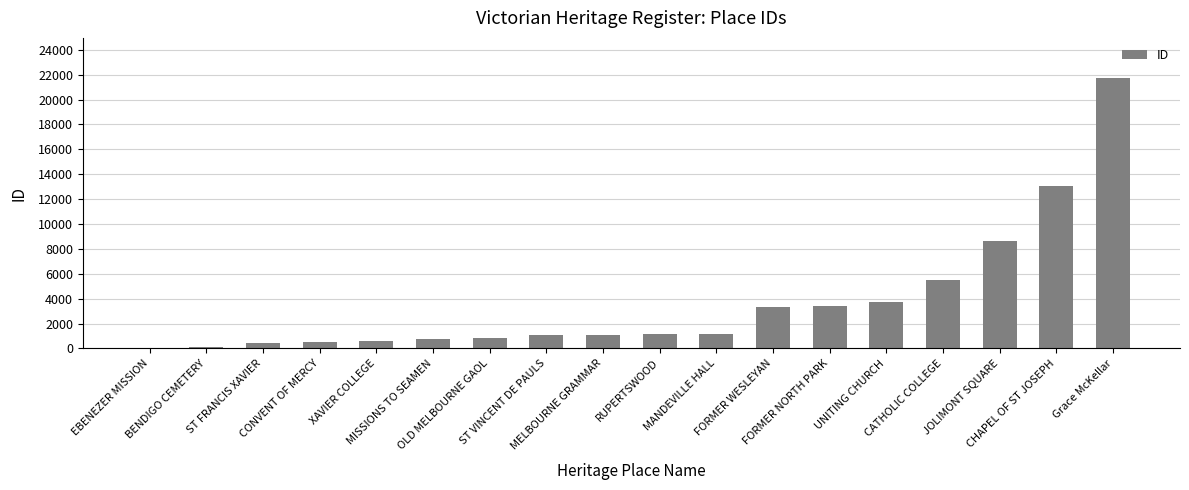

What is the sum of all values?

67016